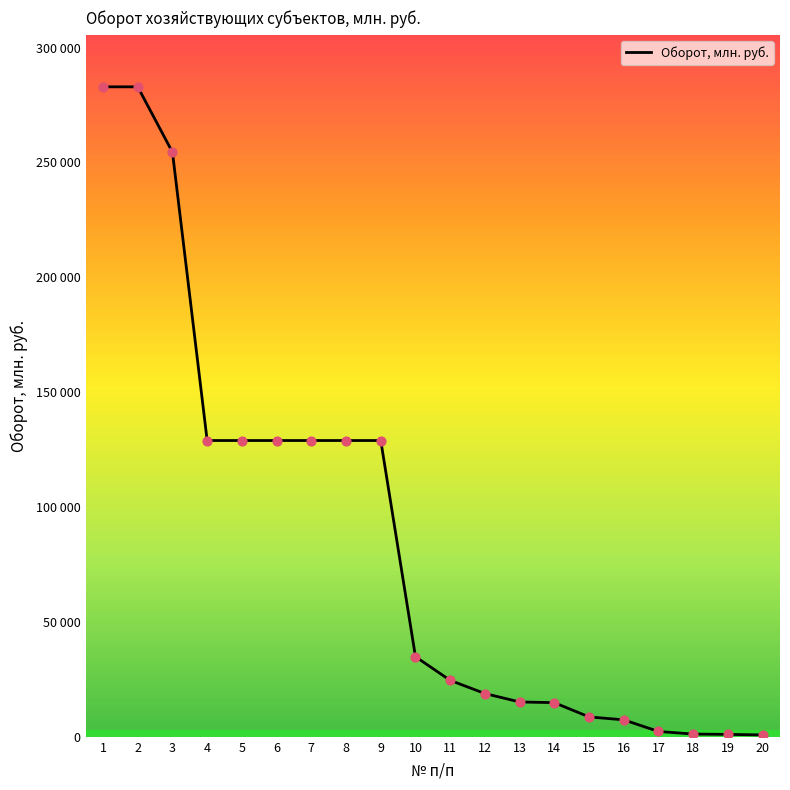

Which has a higher value, 19 or 2?

2